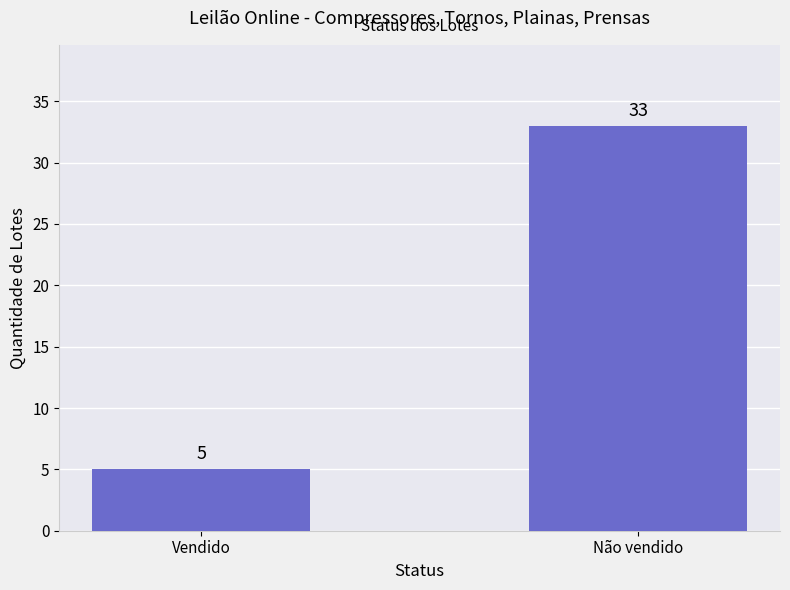

How many distinct data groups are displayed?

1